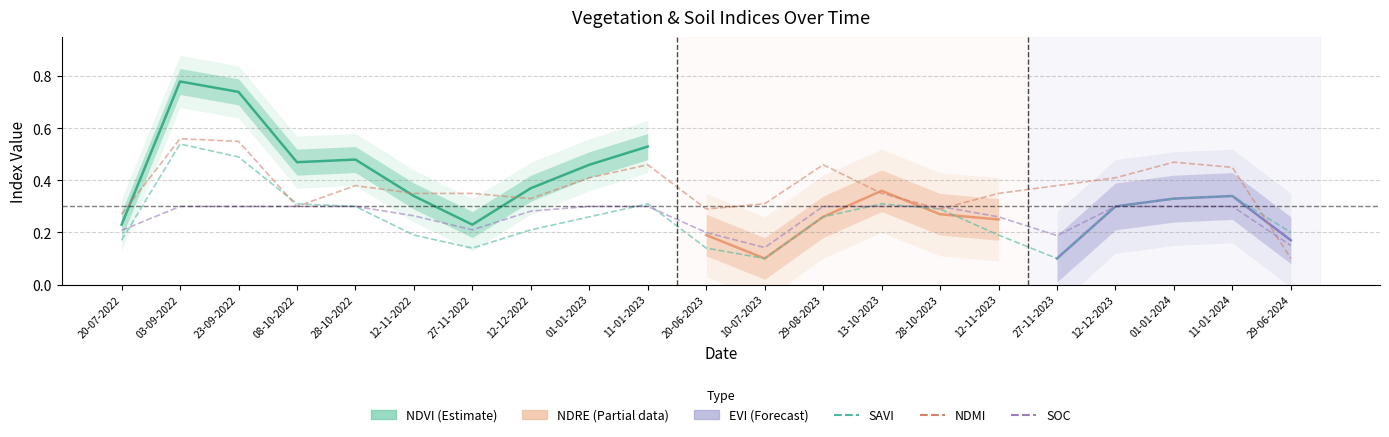

After their last crossing, which series has the higher values: ndmi or soc?

soc